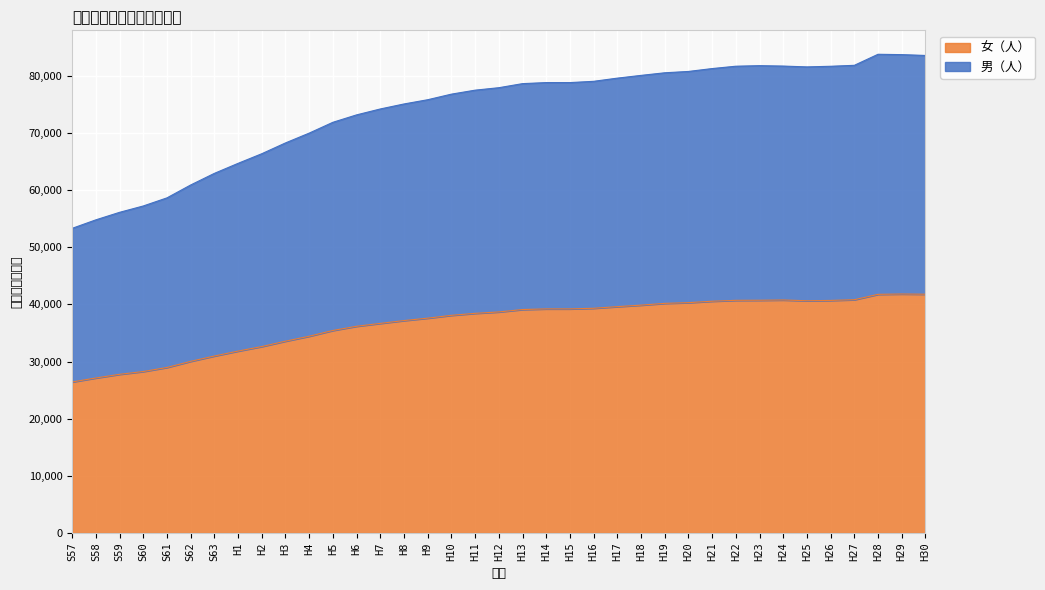

How many data points does each series have?

37